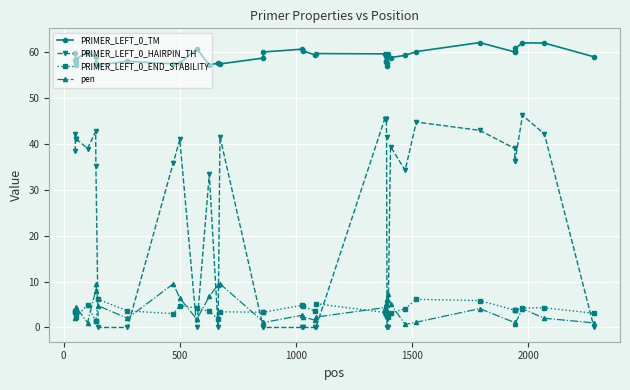

Which series has the largest range (max minus min)?

PRIMER_LEFT_0_HAIRPIN_TH